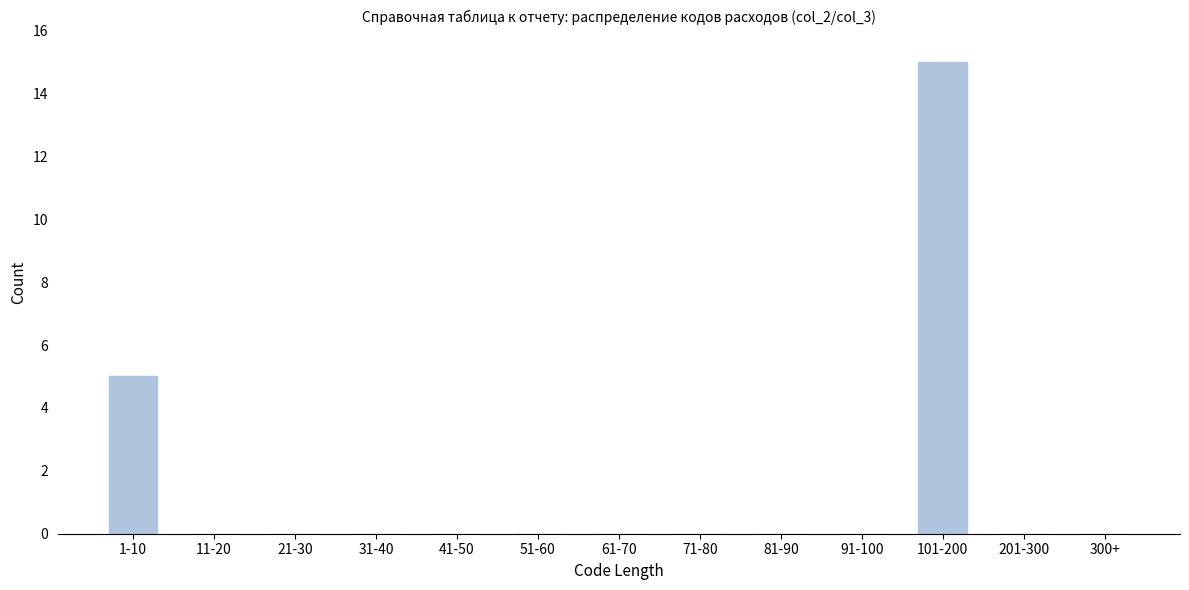

Reading left to right, what are all the values shown in this chart?

1-10=5	11-20=0	21-30=0	31-40=0	41-50=0	51-60=0	61-70=0	71-80=0	81-90=0	91-100=0	101-200=15	201-300=0	300+=0